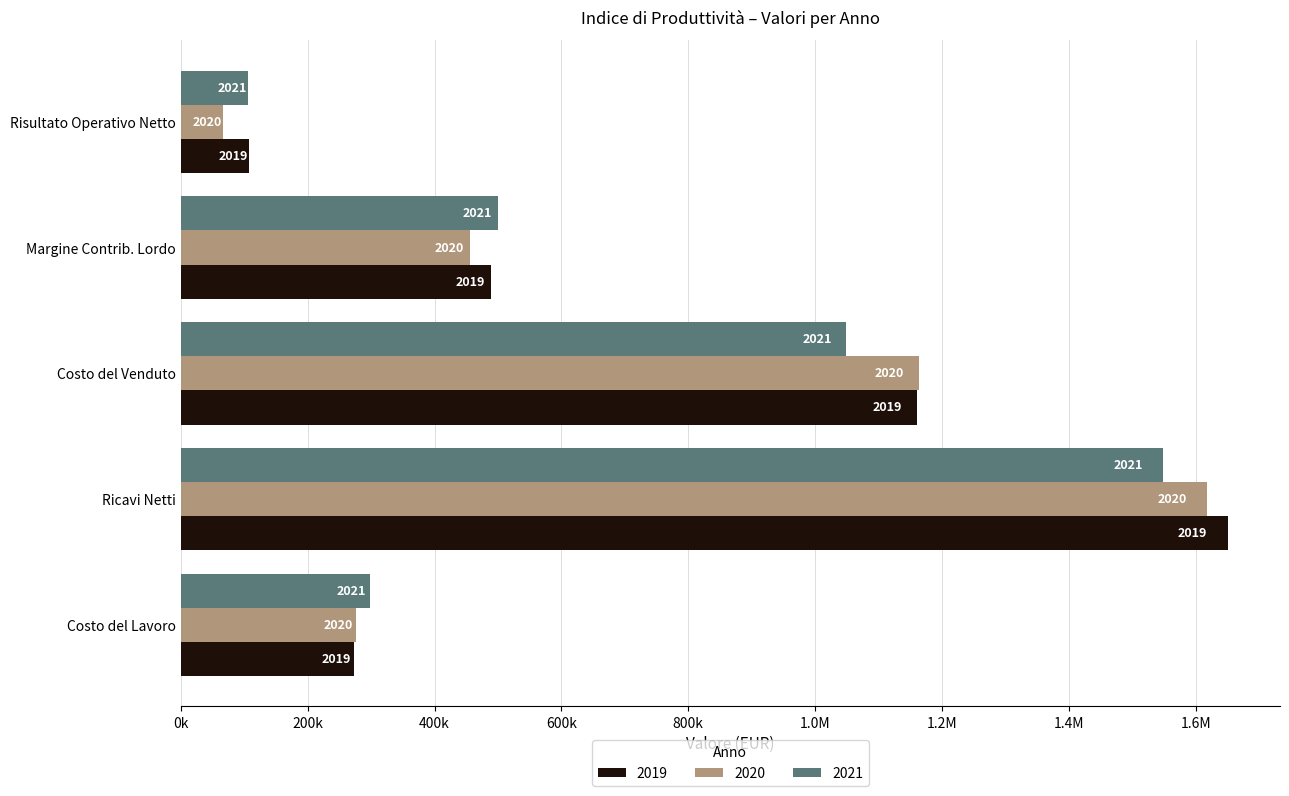

What are all the series names shown in the legend?

2019, 2020, 2021